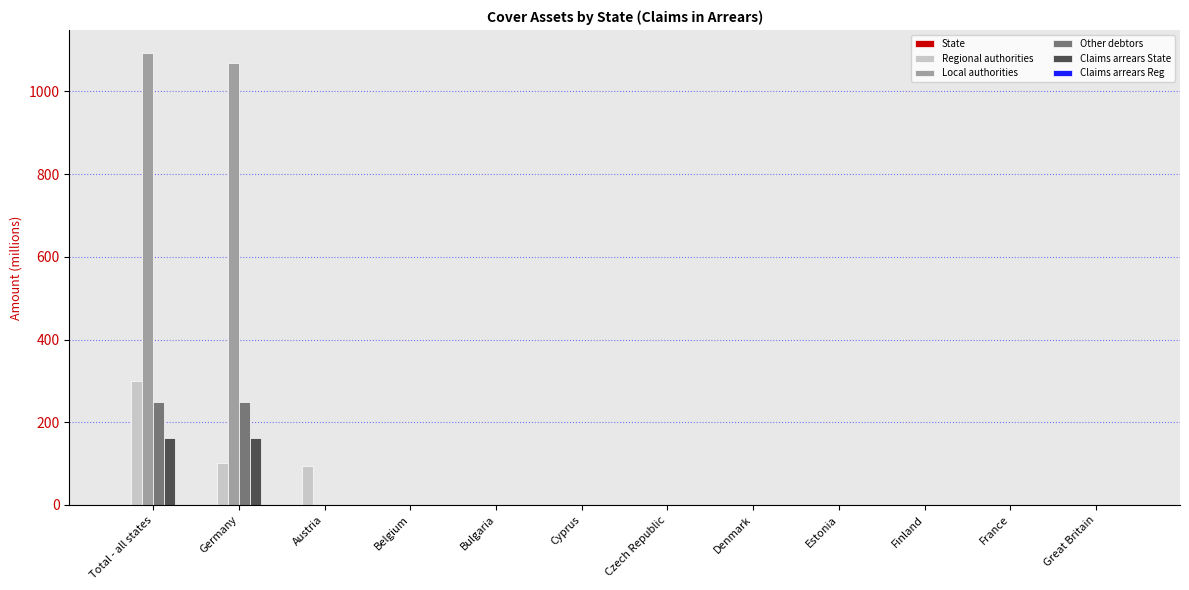

At which label does Local authorities reach its peak?

Total - all states